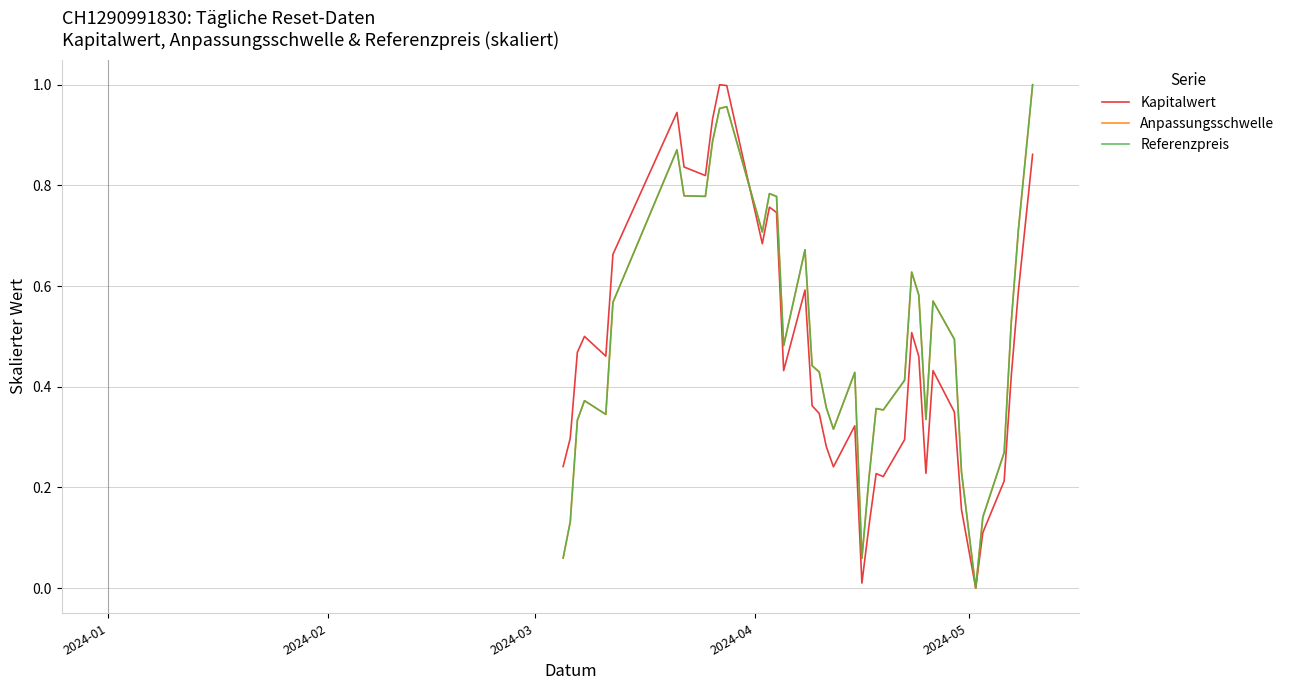

True or false: Kapitalwert has more than 2 points higher than both neighbors.

True